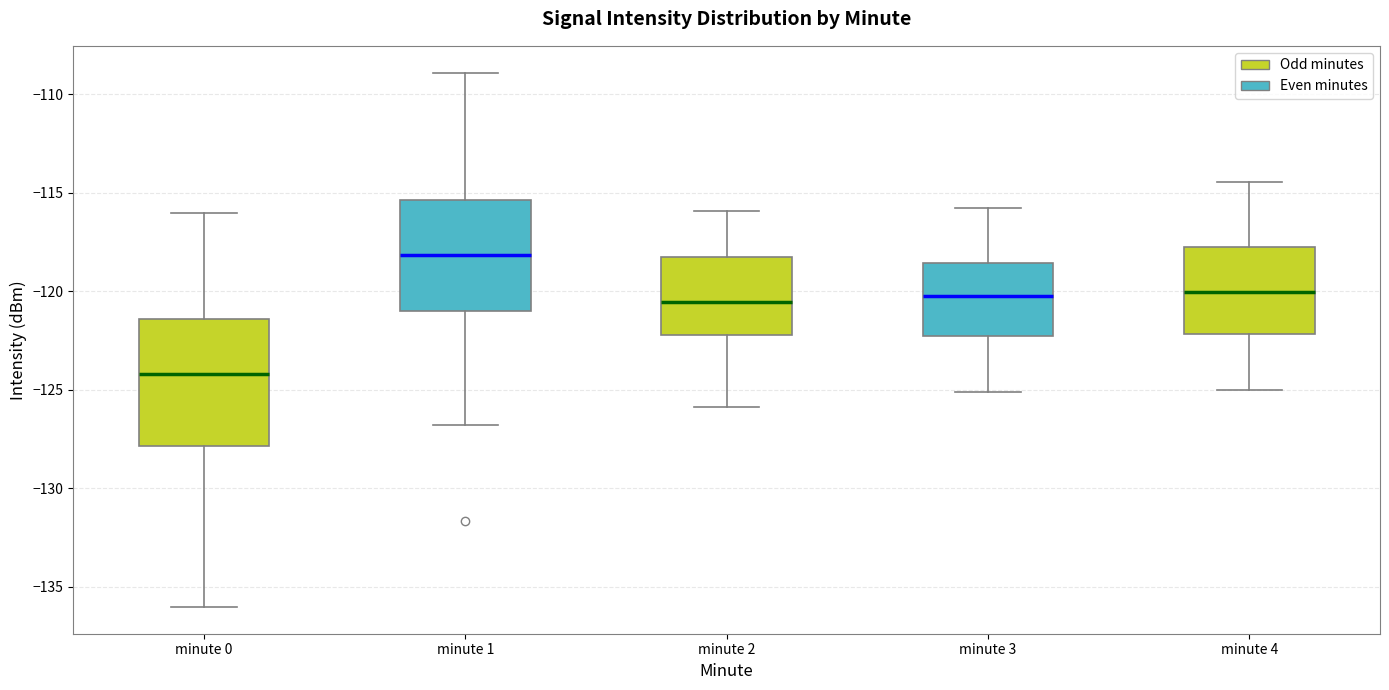

Where is the upper edge of the box for minute 4 on the y-axis? The values are not printed on the chart, so give them approximately, as read against the axis.

-118.0